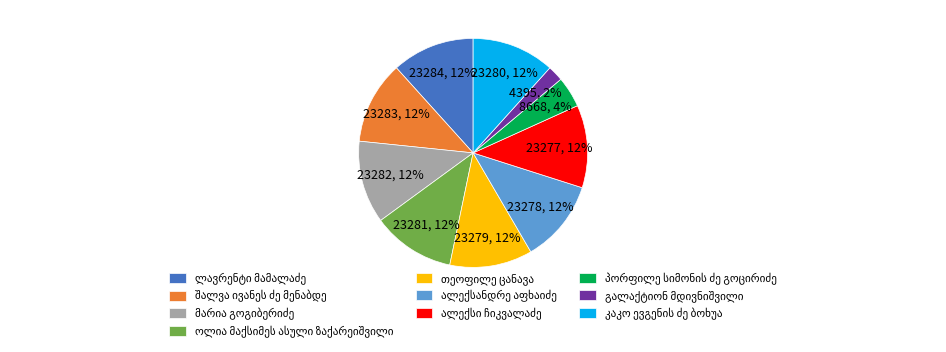

Is there any slice that represents more than half of the pie?

No